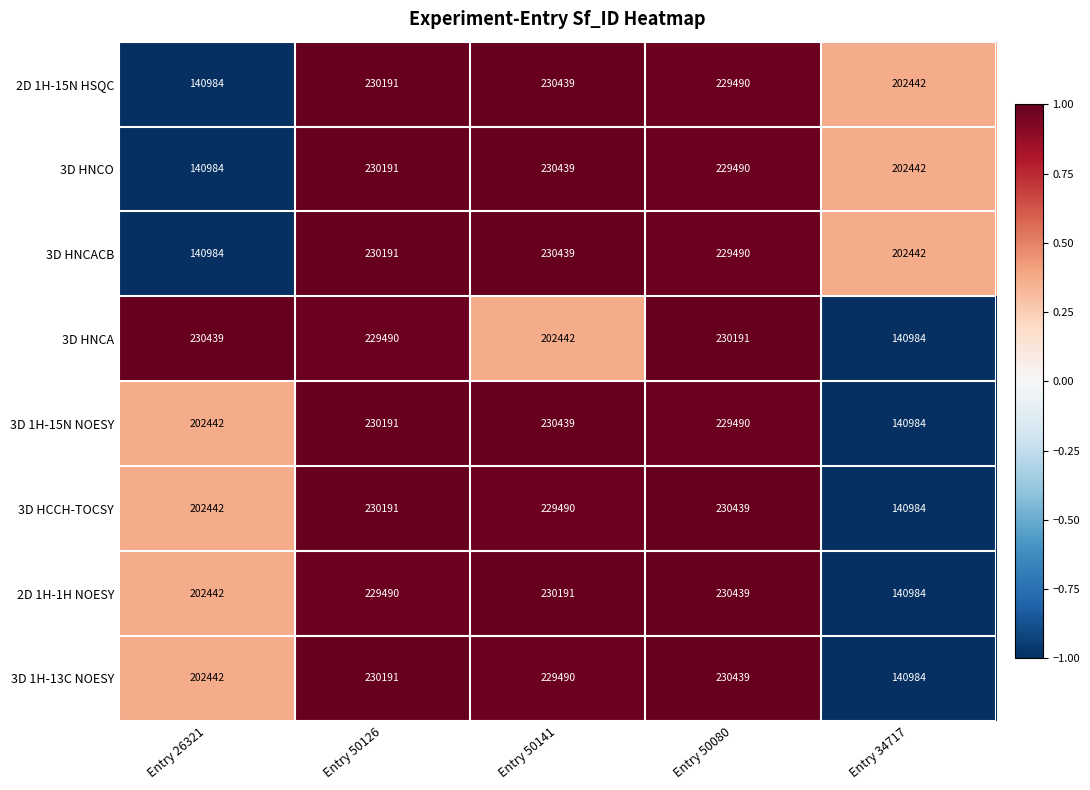

List the labels in order of 3D HNCO value, largest first.

Entry 50141, Entry 50126, Entry 50080, Entry 34717, Entry 26321